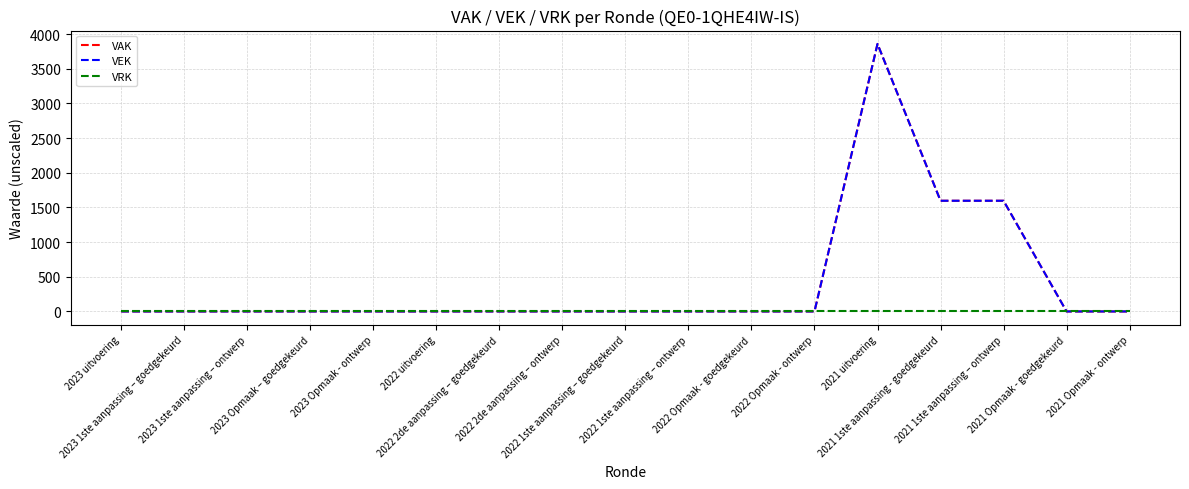

What position from the right is 2023 Opmaak – goedgekeurd?

14